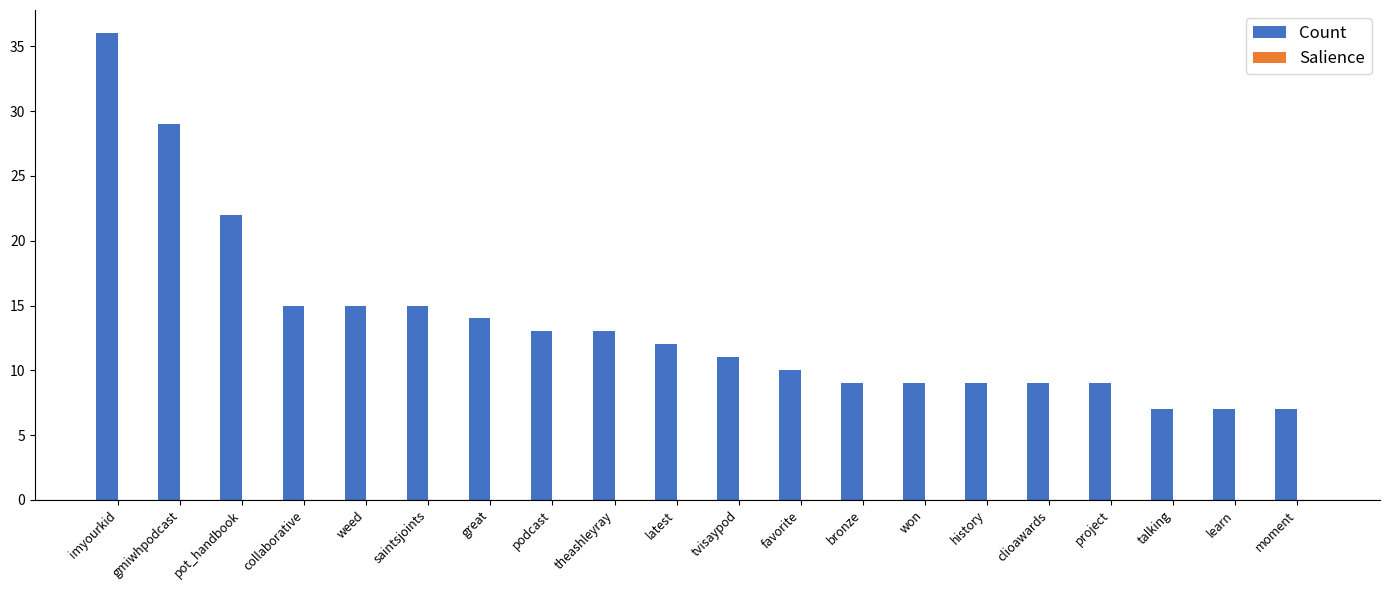

True or false: Count has a value of 15.0 at weed.

True